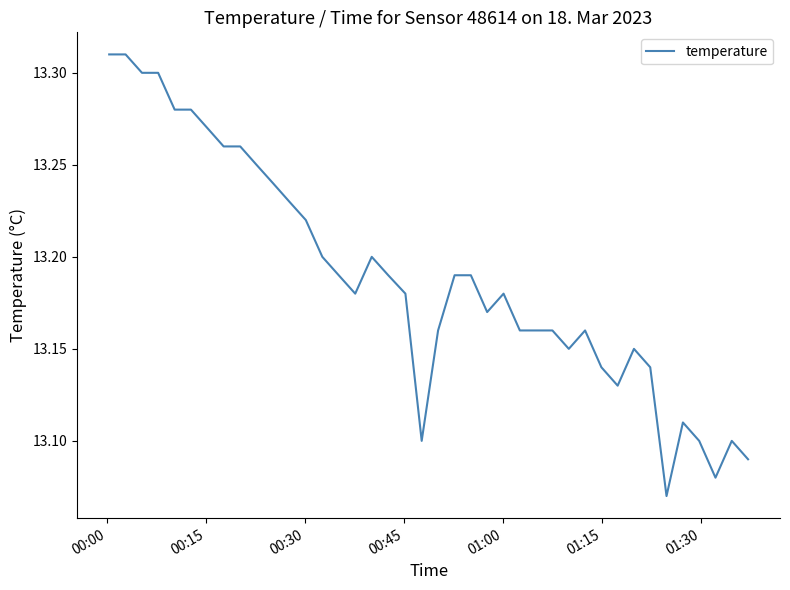

How many lines are shown in the chart?

1